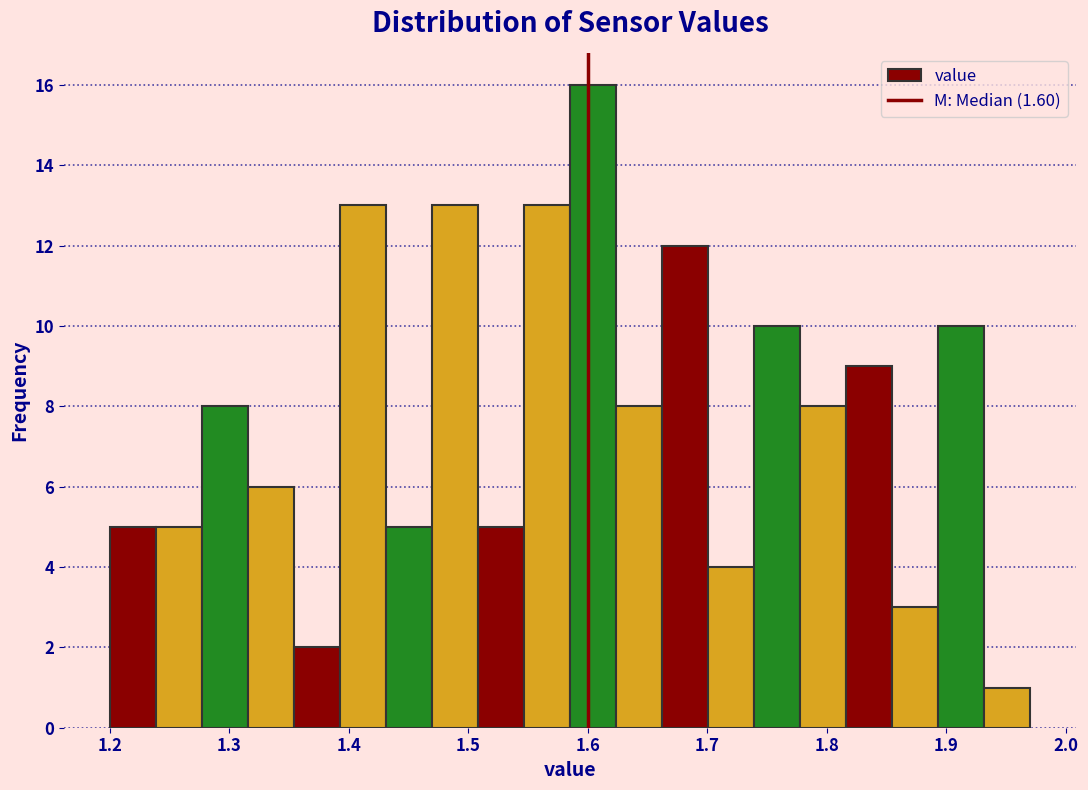

Read against the x-axis, roughly where is the centre of the tallest bar?

1.60